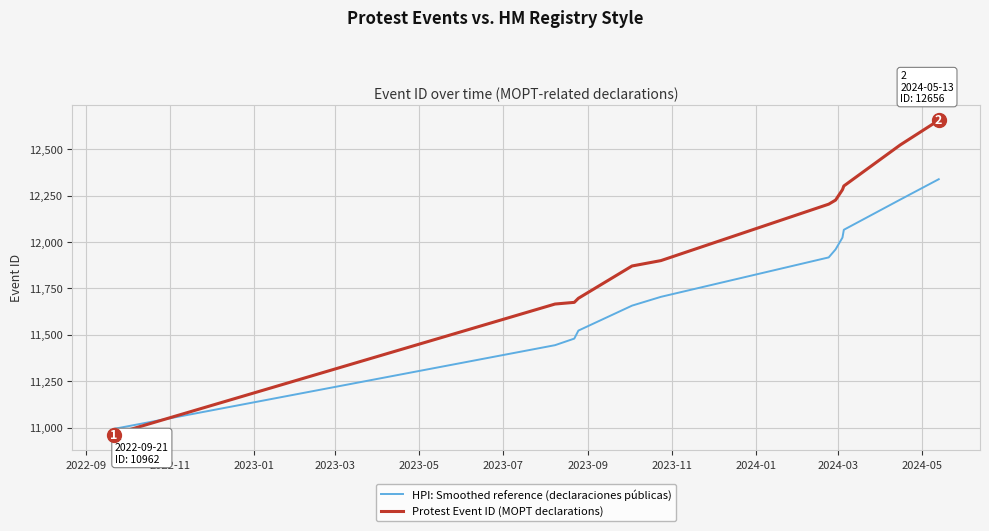

Rank the series by their maximum value, from highest to lowest.

Protest Event ID (MOPT declarations), HPI: Smoothed reference (declaraciones públicas)